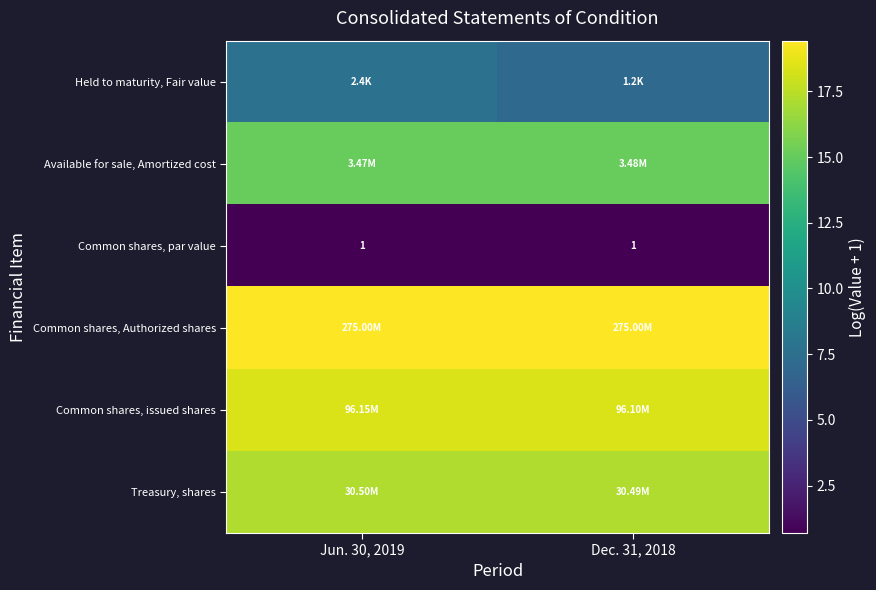

Rank the series at Jun. 30, 2019 from highest to lowest value.

Common shares, Authorized shares, Common shares, issued shares, Treasury, shares, Available for sale, Amortized cost, Held to maturity, Fair value, Common shares, par value